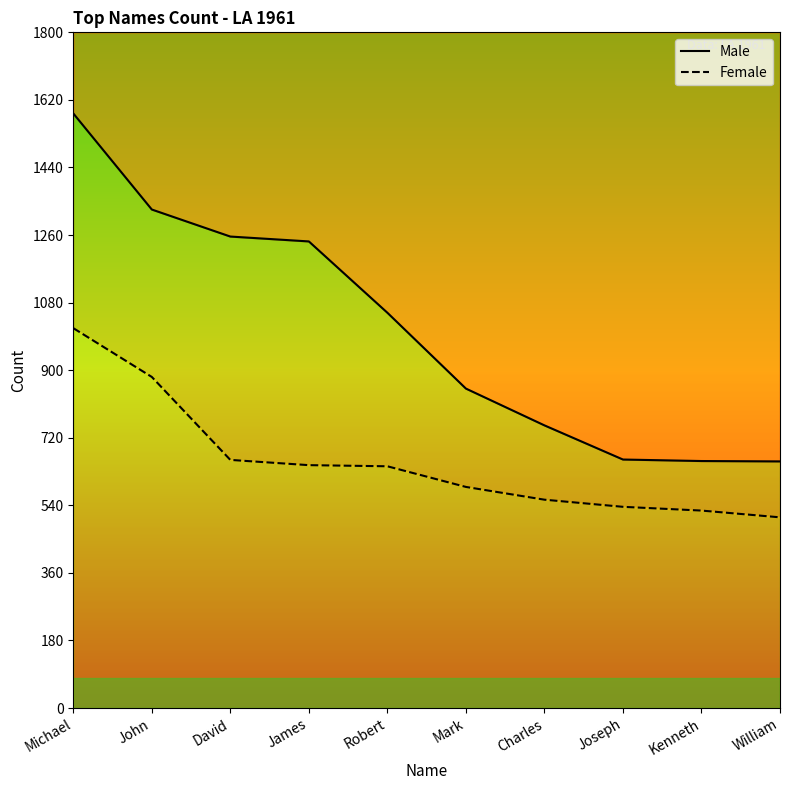

What is the sum of the Female values at Mark and Joseph?

1125